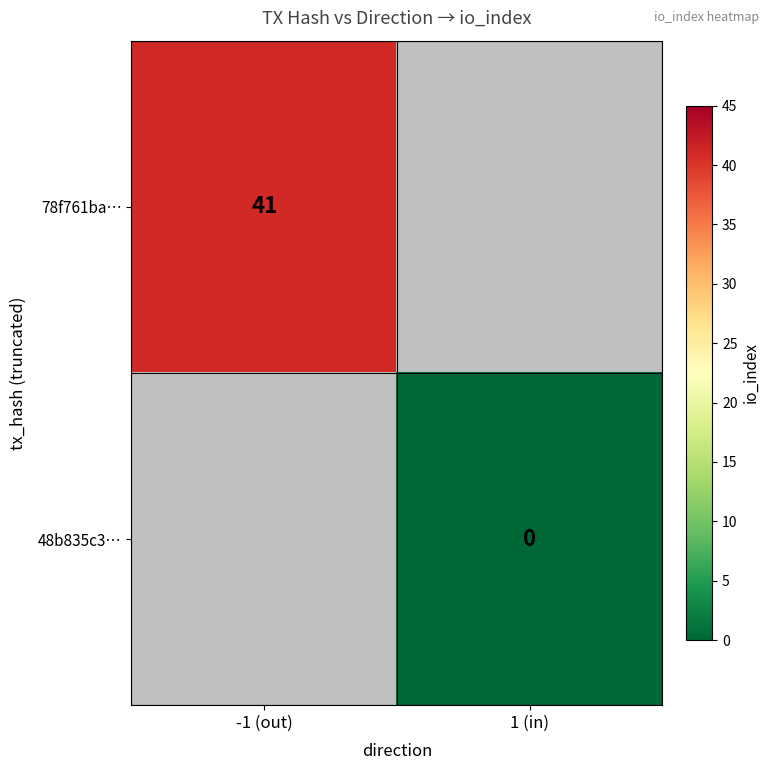

Which category has the lowest value across all series?

1 (in)